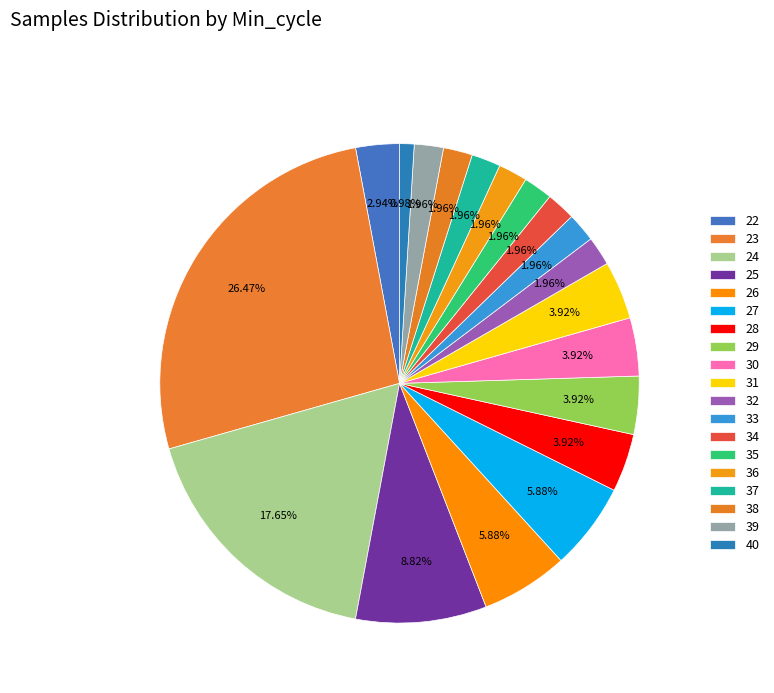

Is 36 the majority of the pie?

No